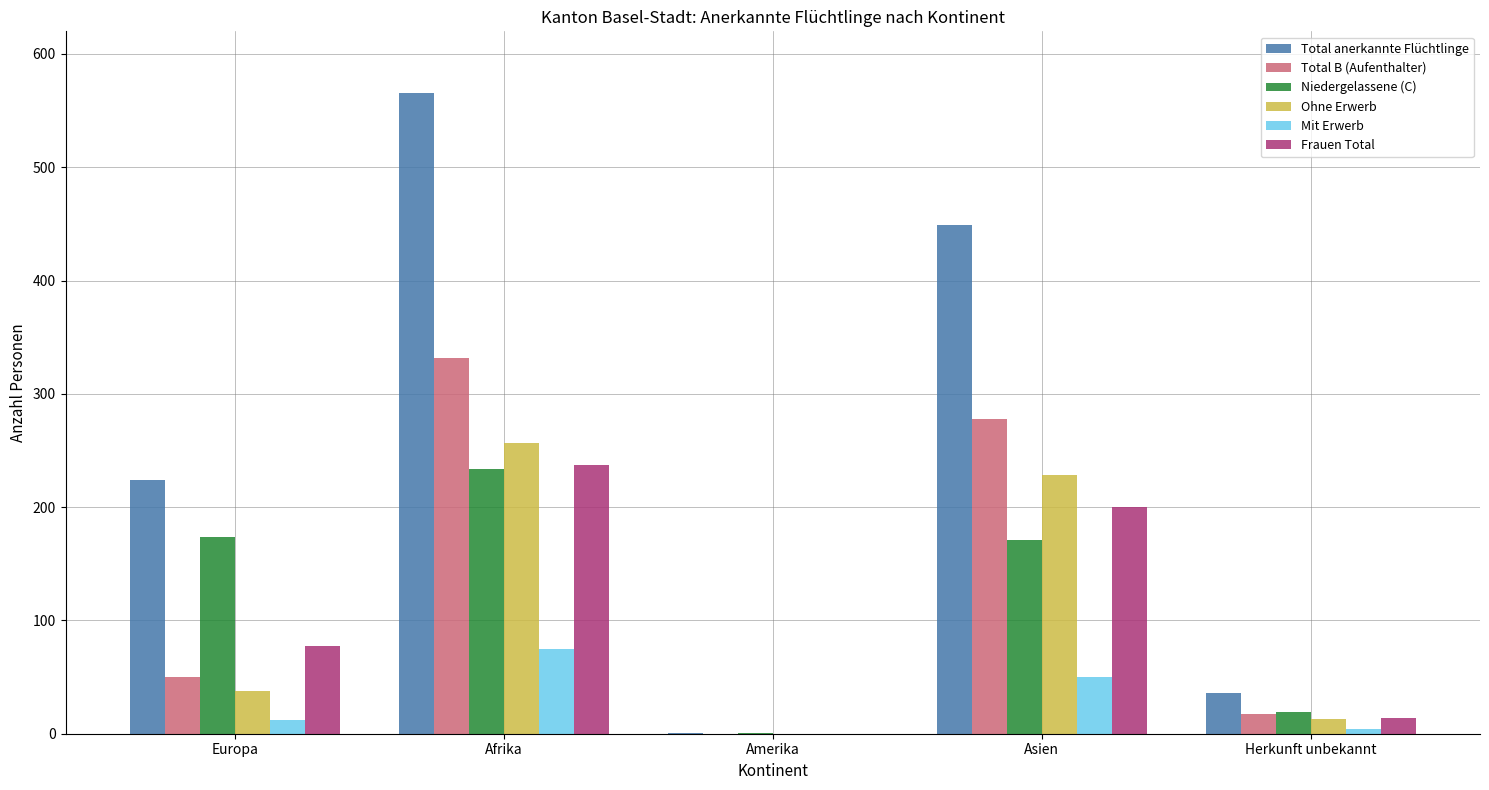

Is the value of Total B (Aufenthalter) at Asien greater than the value of Niedergelassene (C) at Herkunft unbekannt?

Yes